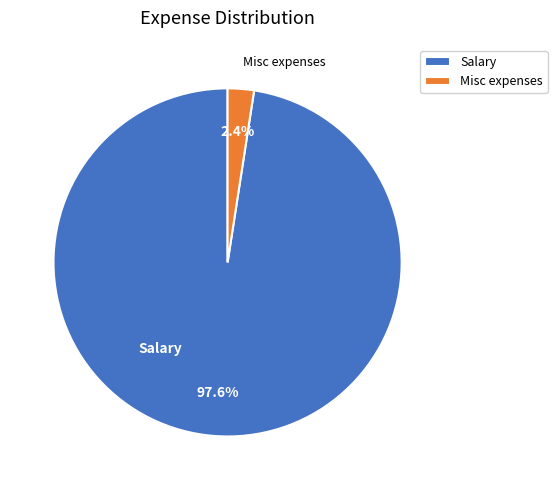

To the nearest percent, what percentage of the pie is Salary?

98%